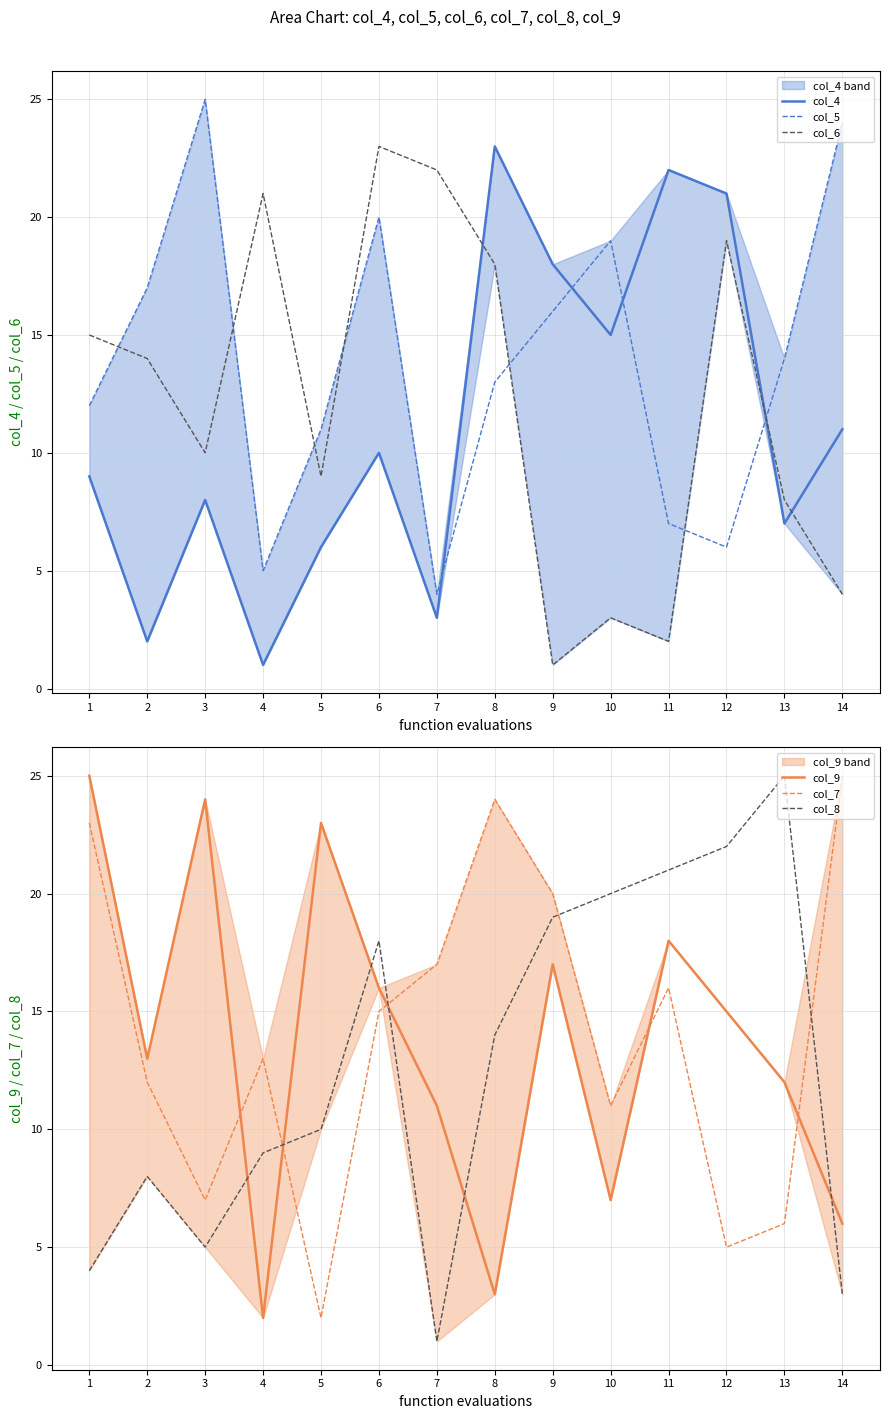

Count the number of categories in the chart.

14